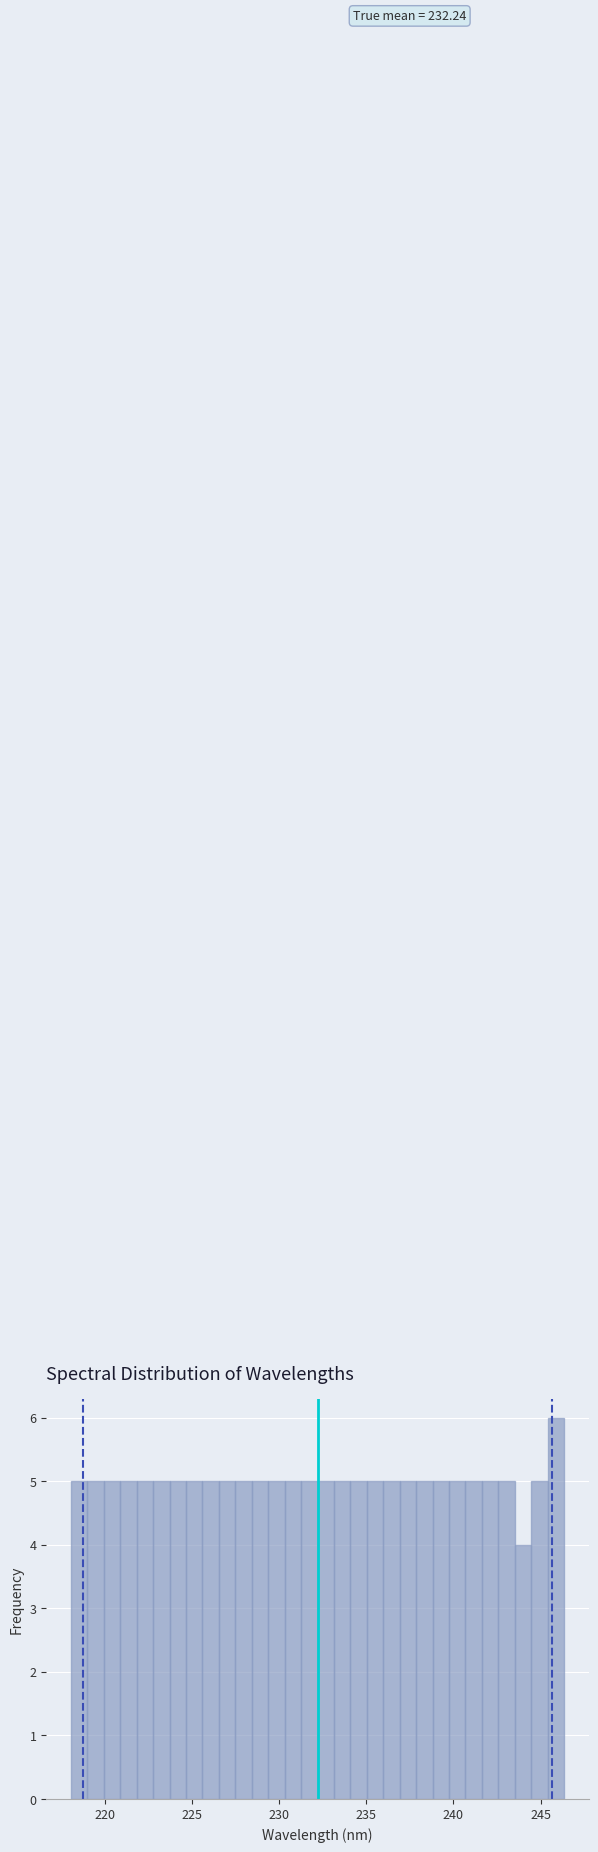

Around what value on the x-axis is the tallest bar? Give the approximate position of its centre, as read against the axis.

246.0